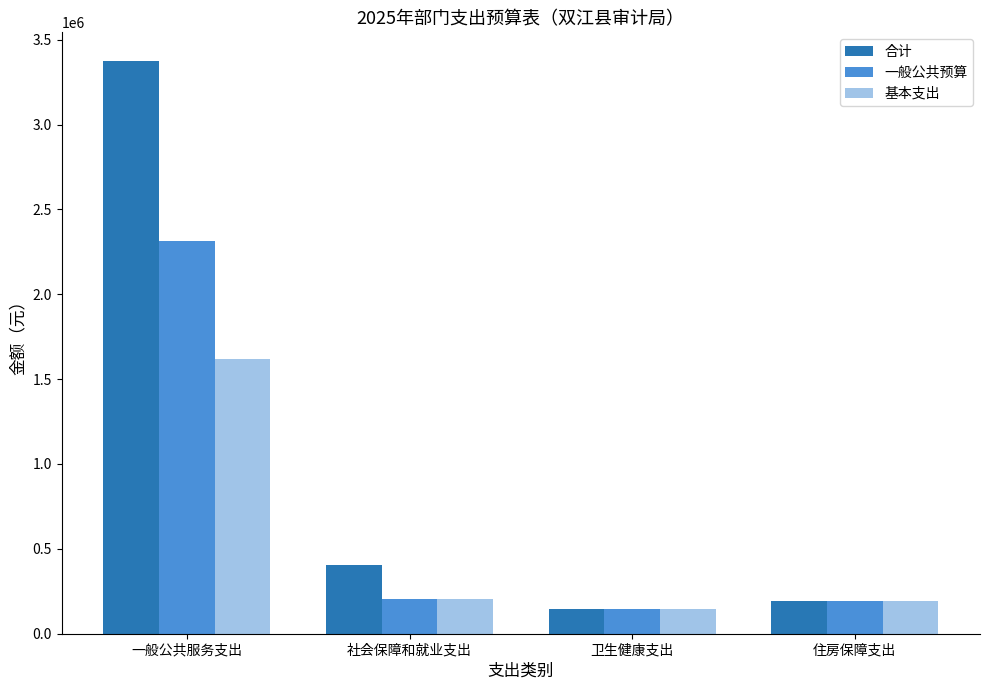

What is the greatest value displayed?

3374411.0